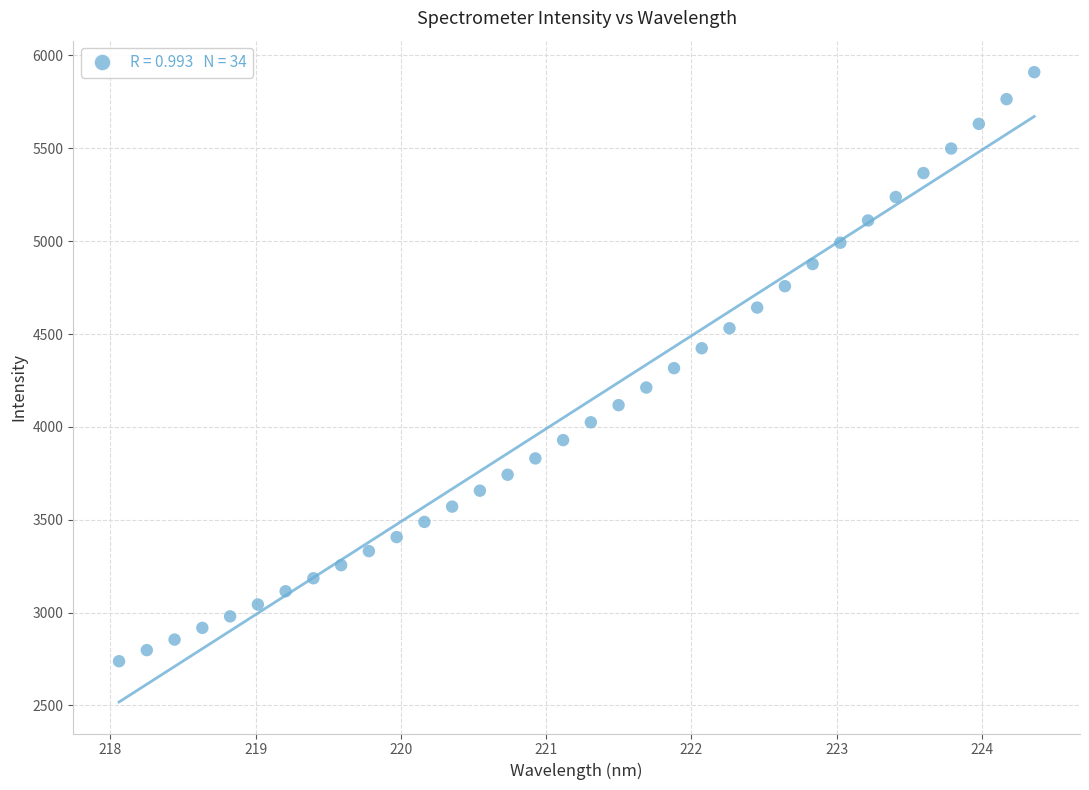

What is the range of X values (max minus min)?

6.3